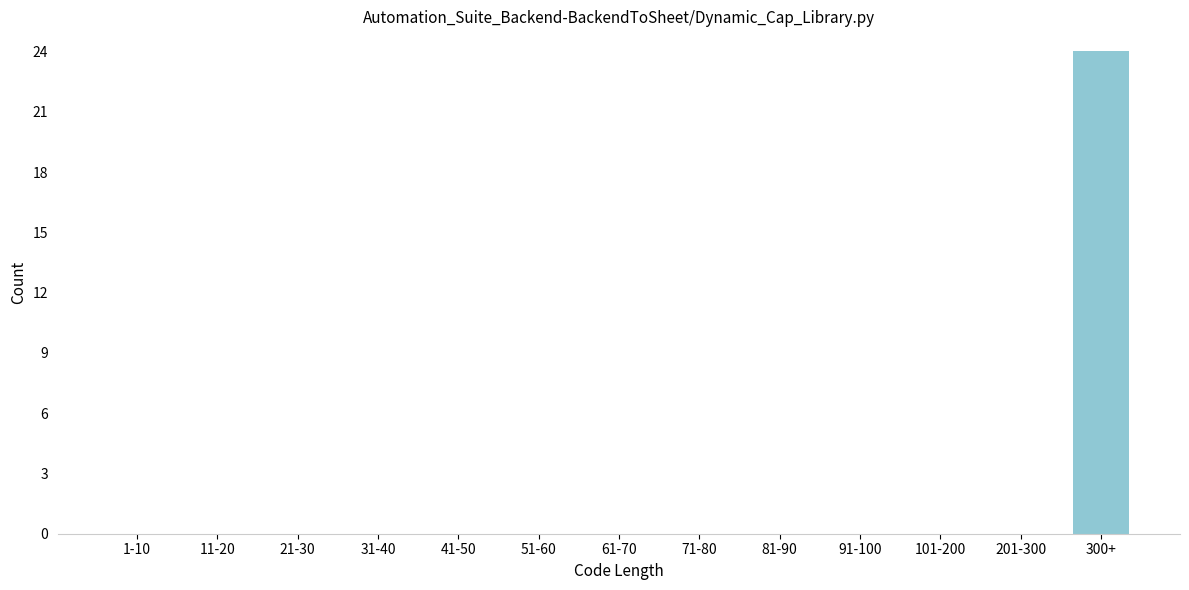

Reading left to right, extract all data points from this chart.

1-10=0	11-20=0	21-30=0	31-40=0	41-50=0	51-60=0	61-70=0	71-80=0	81-90=0	91-100=0	101-200=0	201-300=0	300+=24